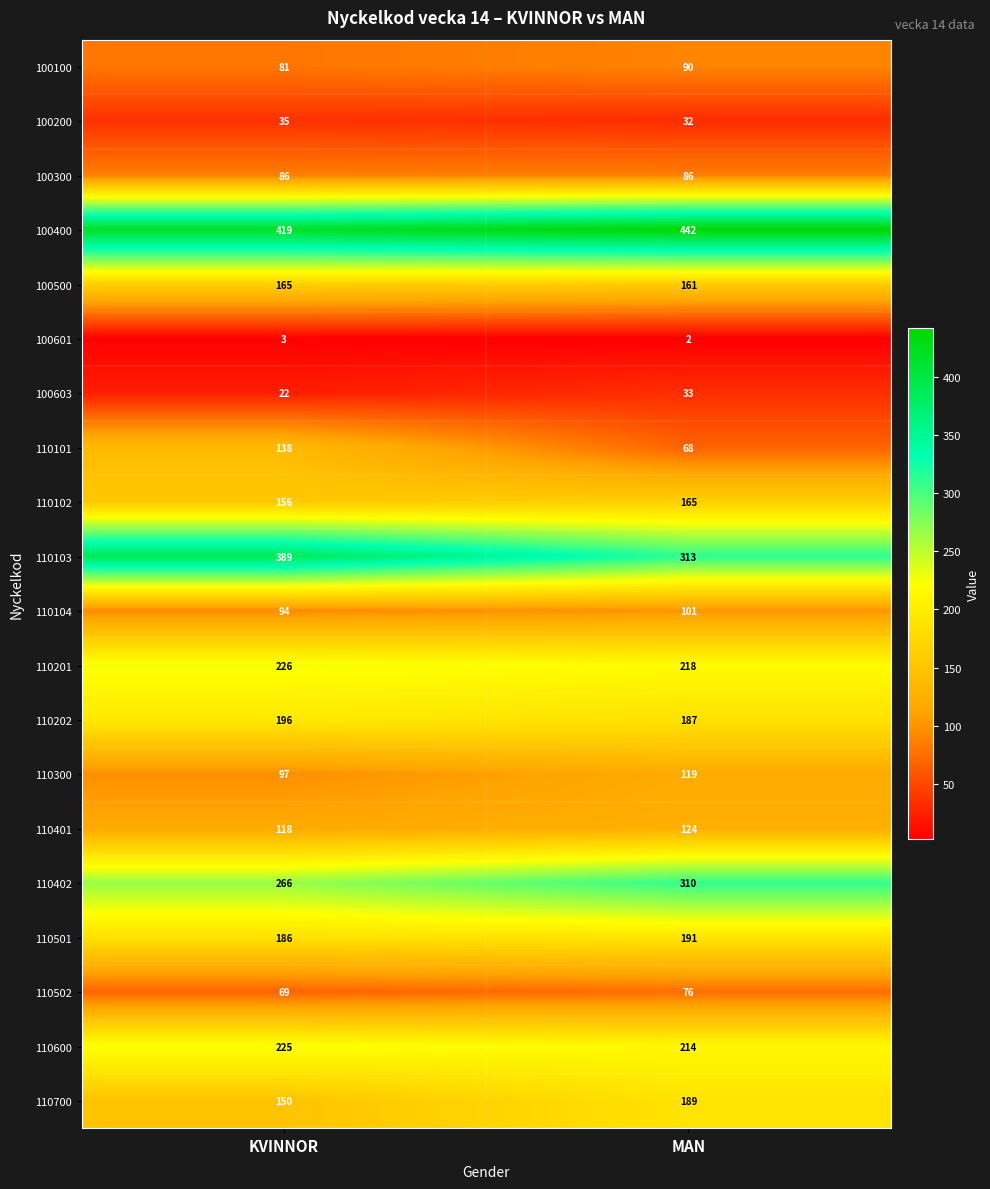

What is the spread (max minus min) of values at KVINNOR?

416